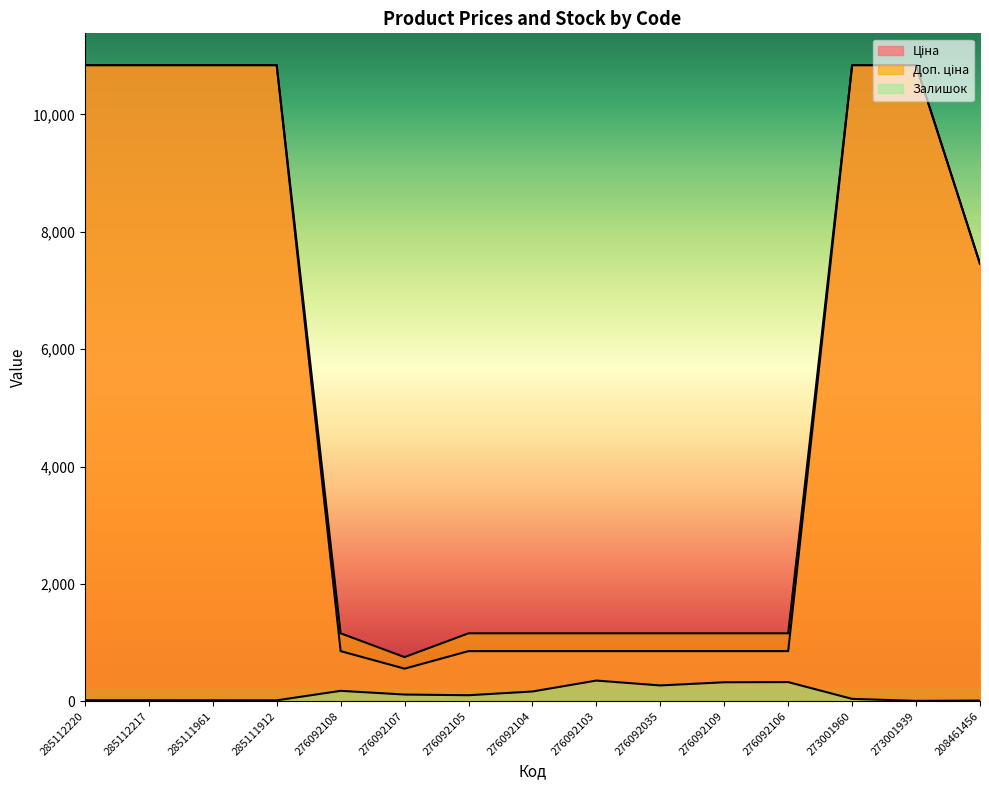

Rank the series at 285112220 from lowest to highest value.

Залишок, Ціна, Доп. ціна